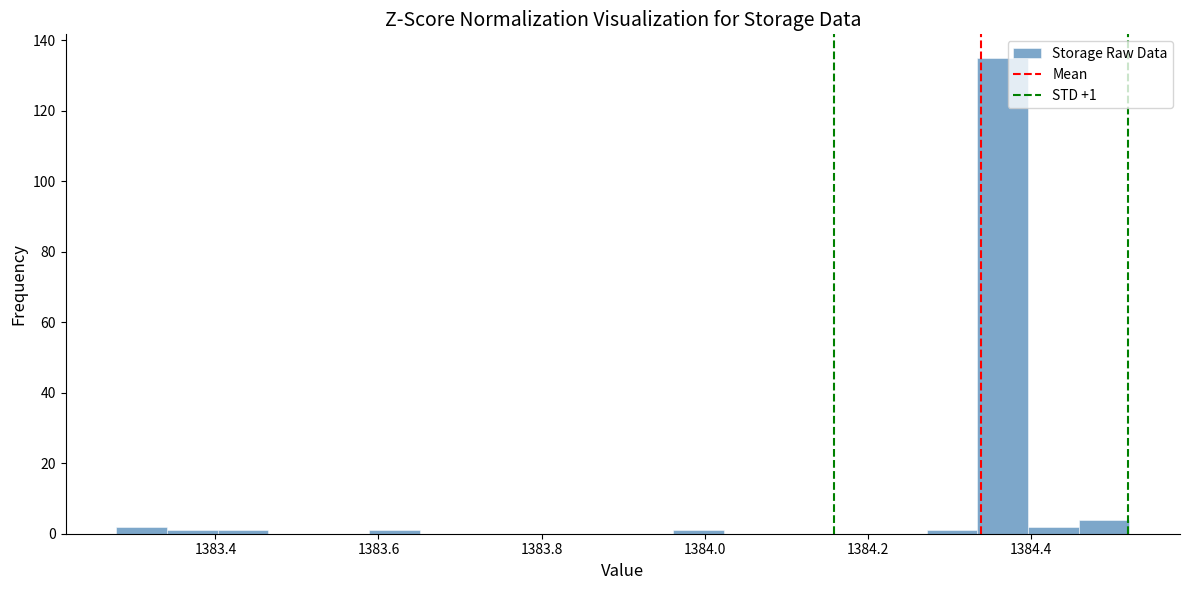

Read against the x-axis, roughly where is the centre of the tallest bar?

1384.36